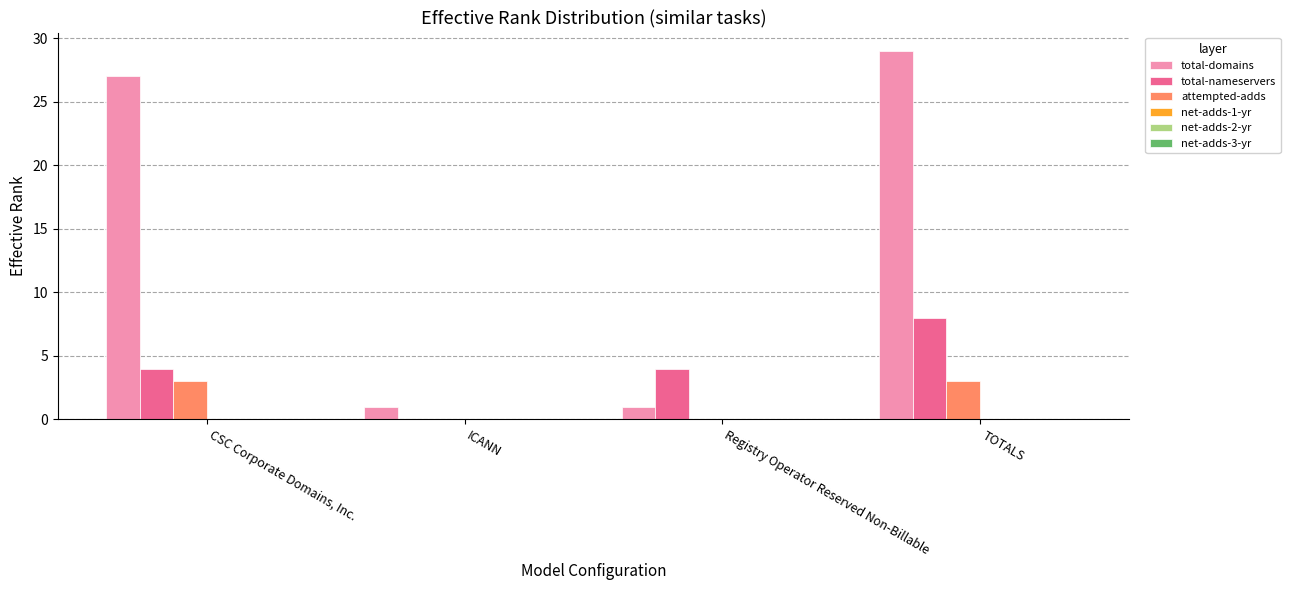

At which label is total-domains closest to 15?

CSC Corporate Domains, Inc.